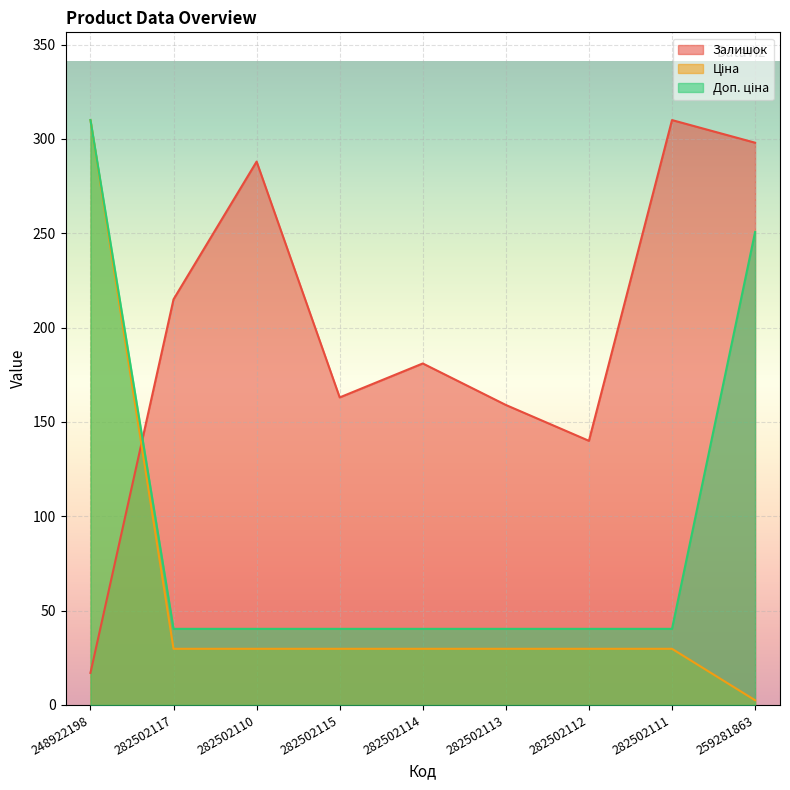

Is it true that Ціна equals 29.8 at 282502113?

True